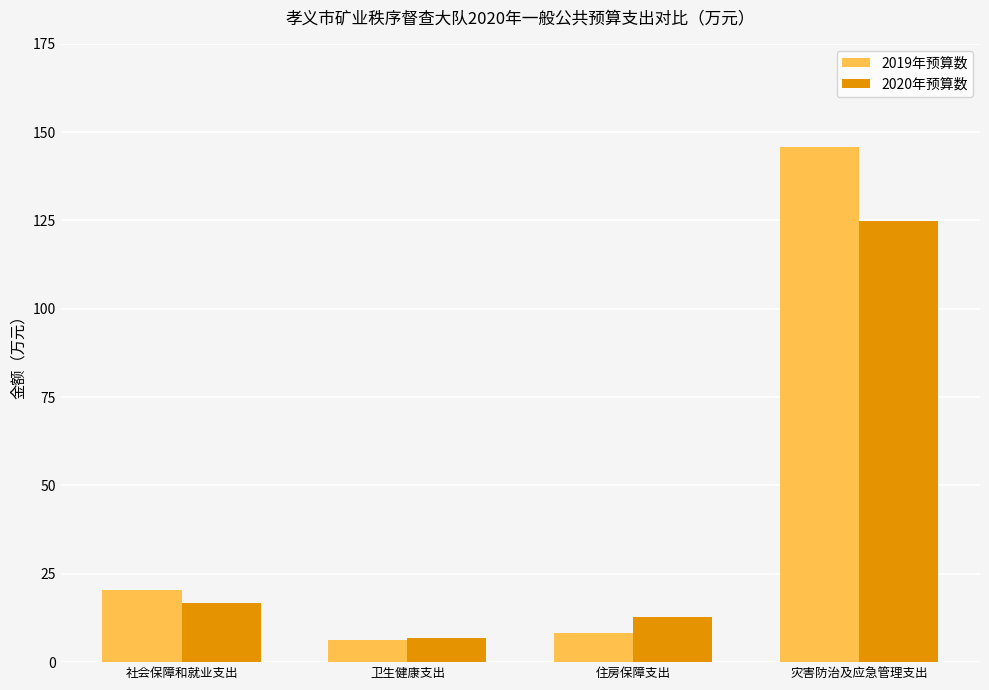

Which series has the widest spread of values?

2019年预算数